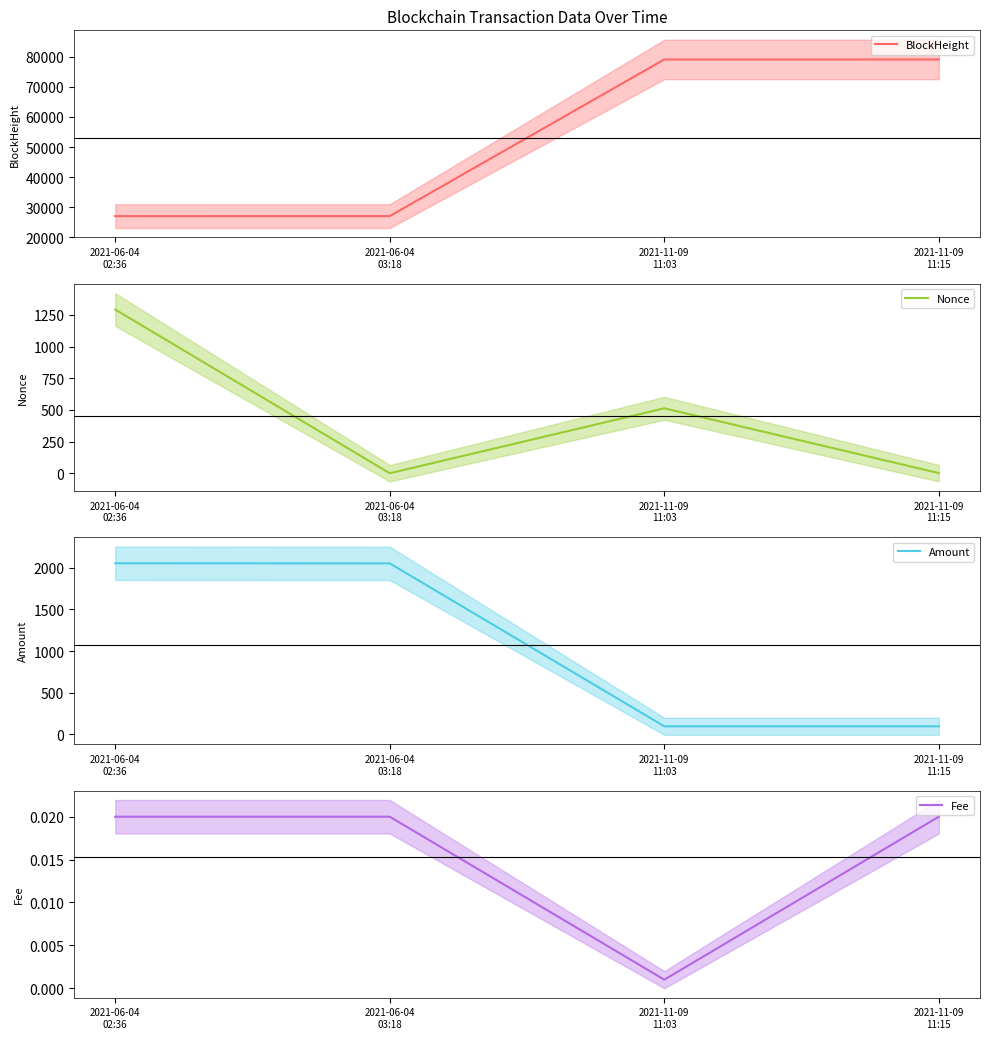

In Fee, how many points are lower than both neighbors (excluding endpoints)?

1